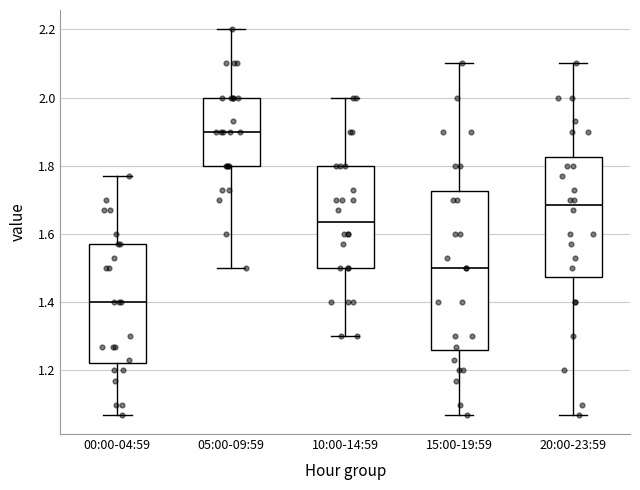

Where does the lower whisker of the box for 00:00-04:59 end on the y-axis? The values are not printed on the chart, so give them approximately, as read against the axis.

1.08